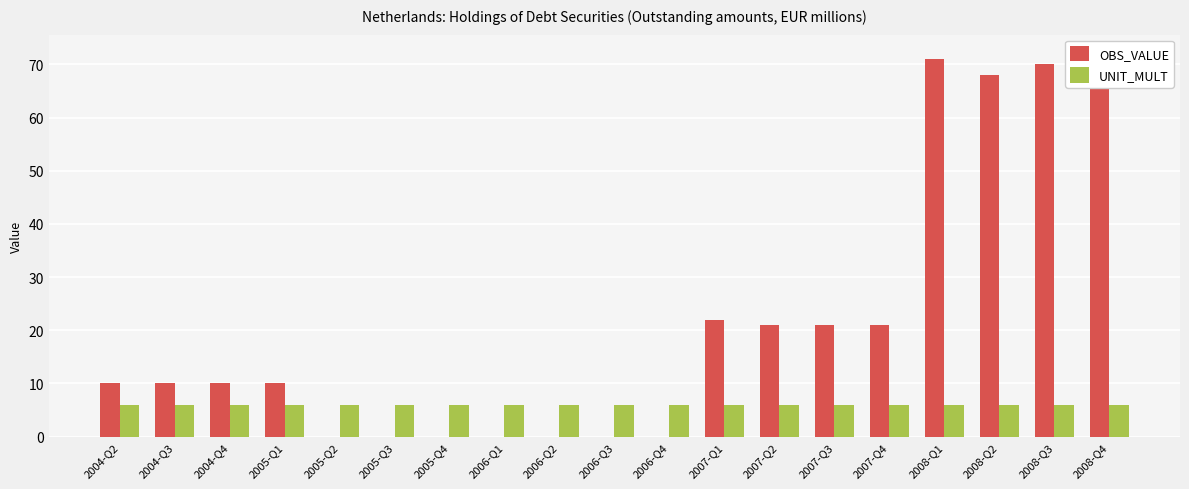

The value of OBS_VALUE at 2005-Q3 is 31. True or false?

False